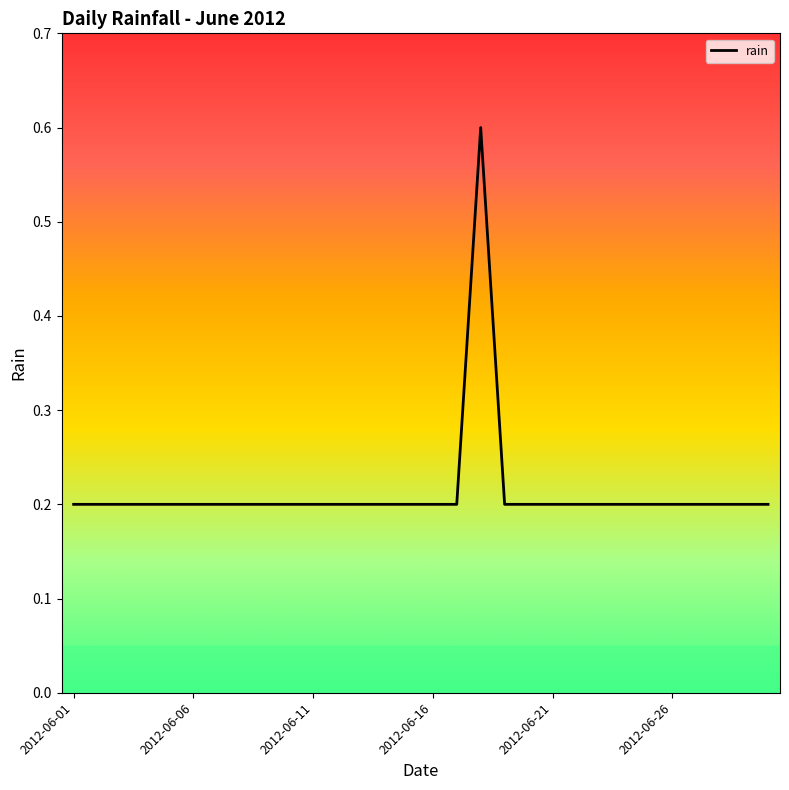

What is the maximum value shown in the chart?

0.6